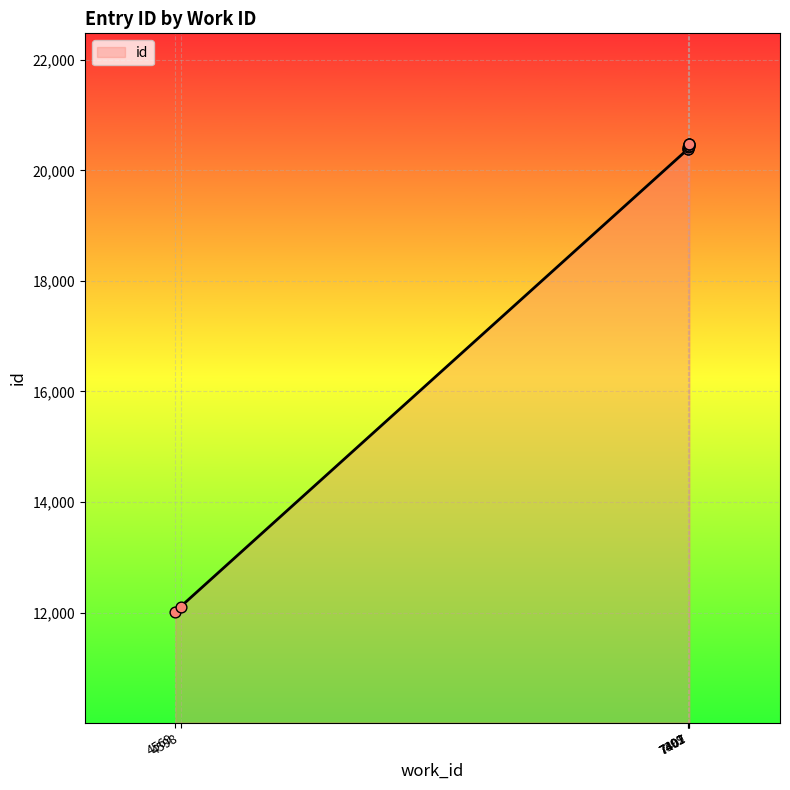

Approximately how many times larger is the value at 7407 compared to 7401?

1.0